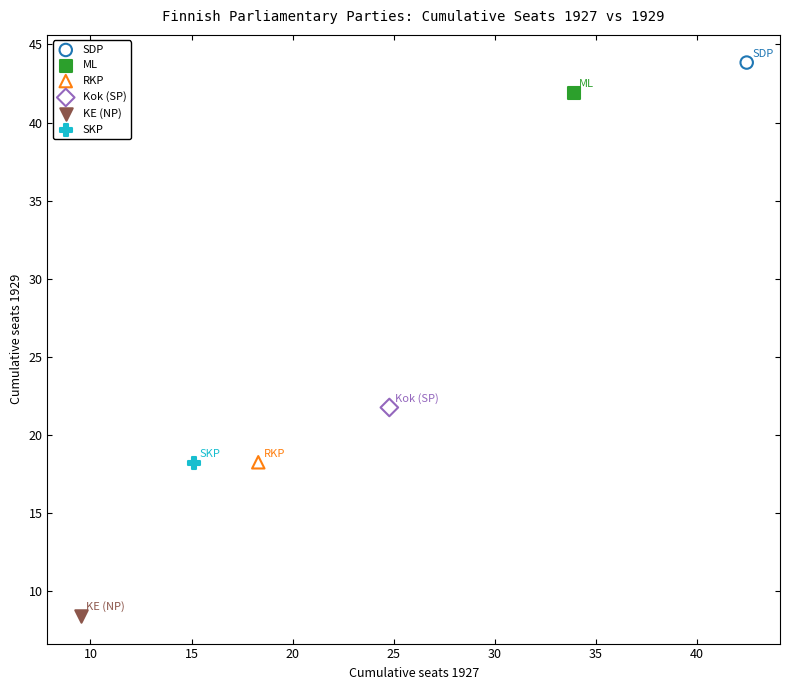

What are all the series names shown in the legend?

SDP, ML, RKP, Kok (SP), KE (NP), SKP